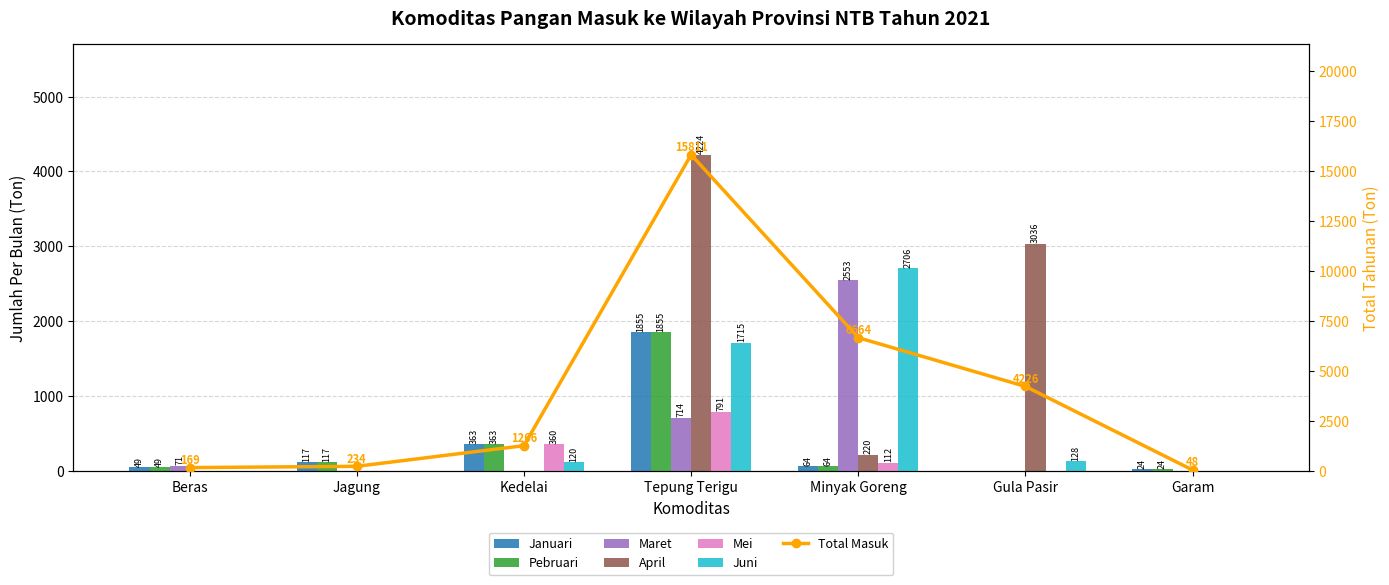

Which has a higher value, Beras or Tepung Terigu?

Tepung Terigu